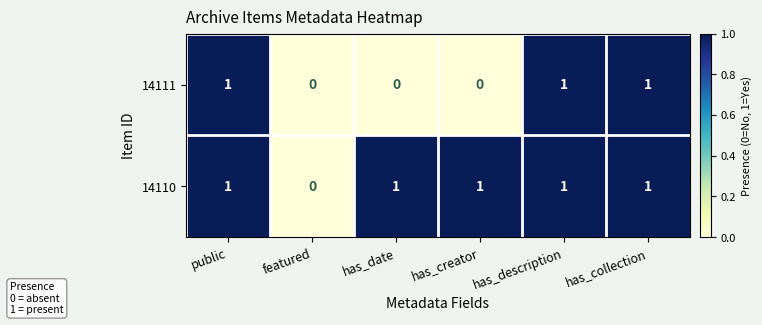

True or false: 14111 has a value of 0 at has_collection.

False